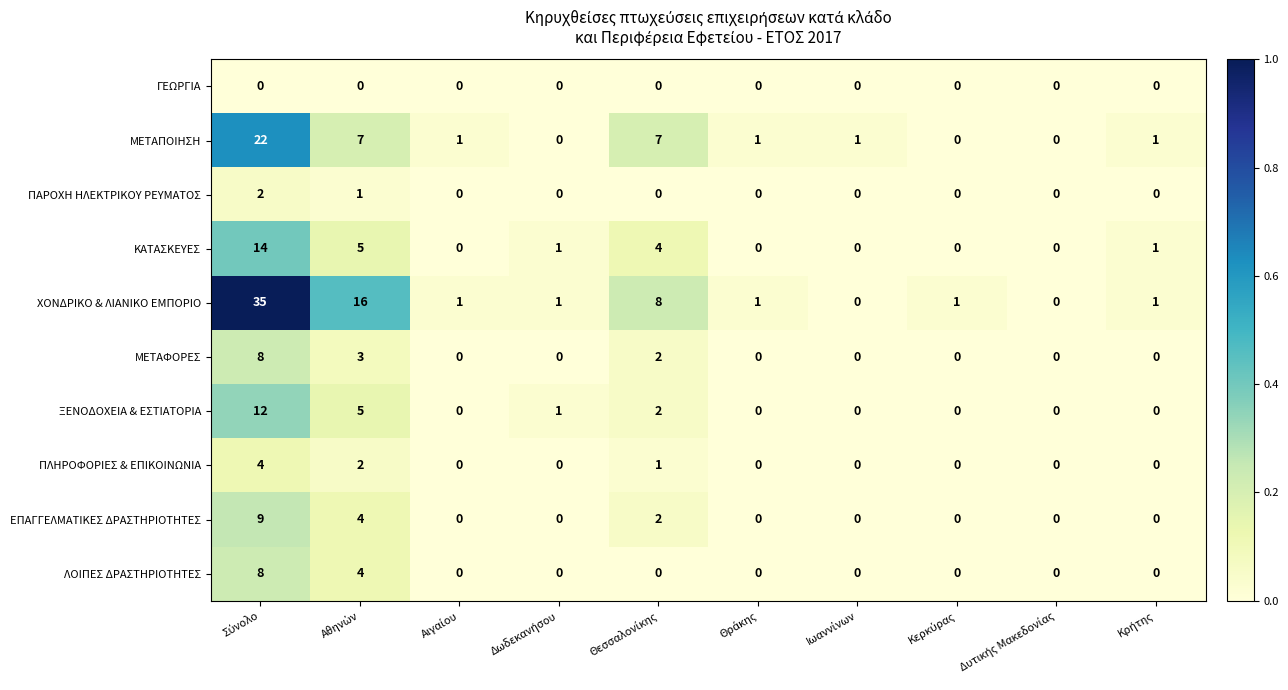

Count the number of data series in this chart.

10